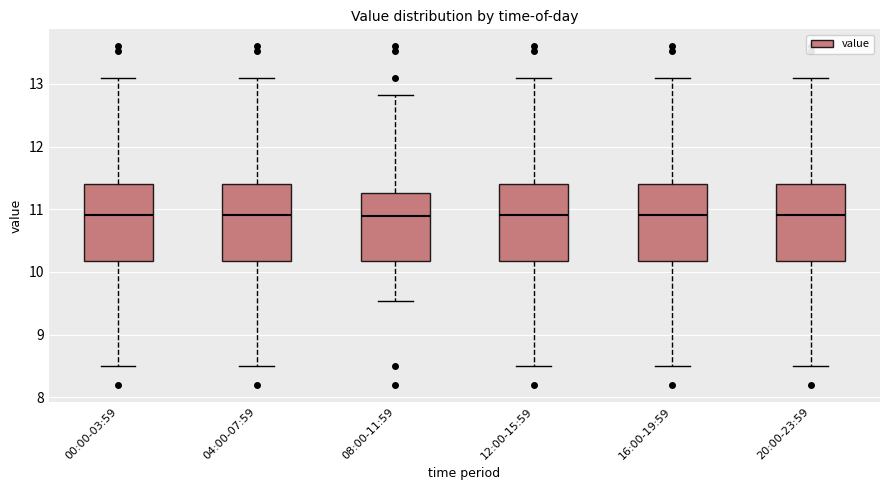

Reading left to right, transcribe this box plot: for each box, give where its median line is, the range the box spans, and where its two whiskers end, as read against the y-axis. The values are not printed on the chart, so give them approximately, as read against the axis.

00:00-03:59: median 10.9, box 10.2 to 11.4, whiskers 8.5 to 13.1
04:00-07:59: median 10.9, box 10.2 to 11.4, whiskers 8.5 to 13.1
08:00-11:59: median 10.9, box 10.2 to 11.3, whiskers 9.5 to 12.8
12:00-15:59: median 10.9, box 10.2 to 11.4, whiskers 8.5 to 13.1
16:00-19:59: median 10.9, box 10.2 to 11.4, whiskers 8.5 to 13.1
20:00-23:59: median 10.9, box 10.2 to 11.4, whiskers 8.5 to 13.1